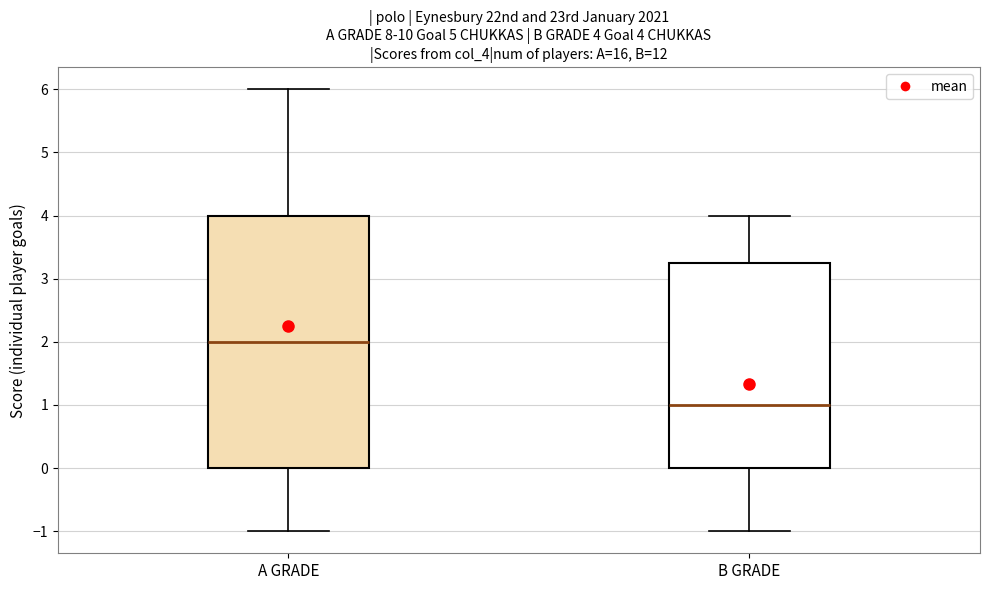

Which box is the tallest, from its lower edge to its upper edge?

A GRADE